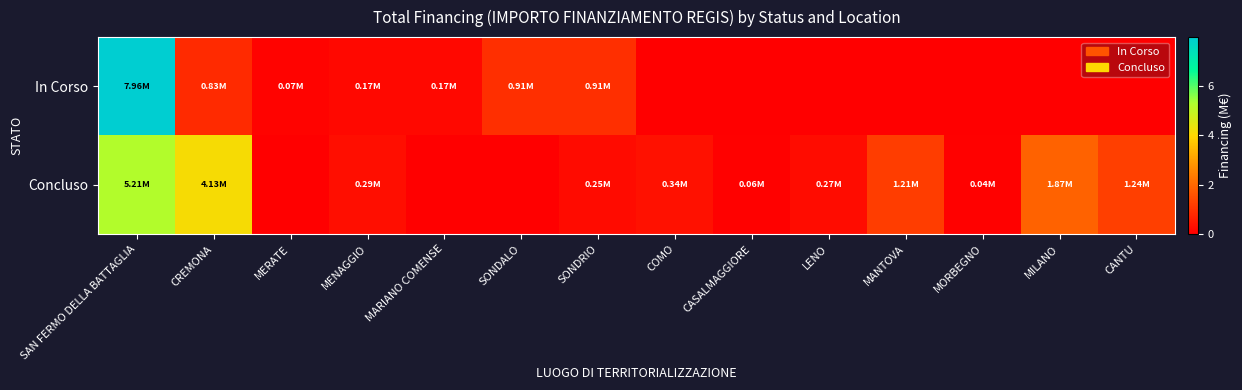

Reading left to right, what are all the values shown in this chart?

In Corso: SAN FERMO DELLA BATTAGLIA=8.0	CREMONA=0.8	MERATE=0.1	MENAGGIO=0.2	MARIANO COMENSE=0.2	SONDALO=0.9	SONDRIO=0.9	COMO=0.0	CASALMAGGIORE=0.0	LENO=0.0	MANTOVA=0.0	MORBEGNO=0.0	MILANO=0.0	CANTU=0.0
Concluso: SAN FERMO DELLA BATTAGLIA=5.2	CREMONA=4.1	MERATE=0.0	MENAGGIO=0.3	MARIANO COMENSE=0.0	SONDALO=0.0	SONDRIO=0.2	COMO=0.3	CASALMAGGIORE=0.1	LENO=0.3	MANTOVA=1.2	MORBEGNO=0.0	MILANO=1.9	CANTU=1.2